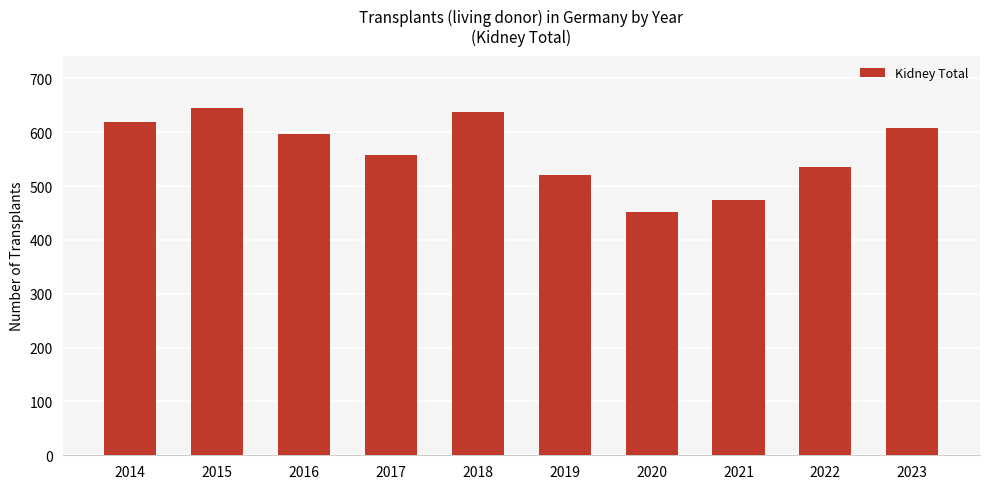

What is the change in value from 2015 to 2023?

-37